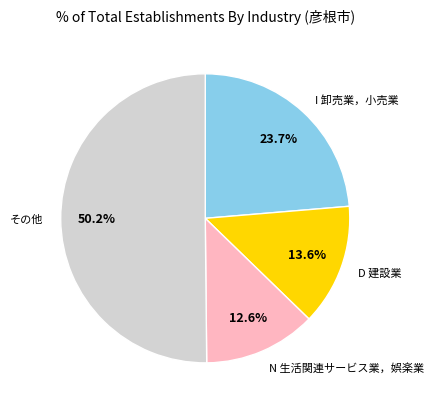

To the nearest percent, what portion does N 生活関連サービス業，娯楽業 represent?

13%